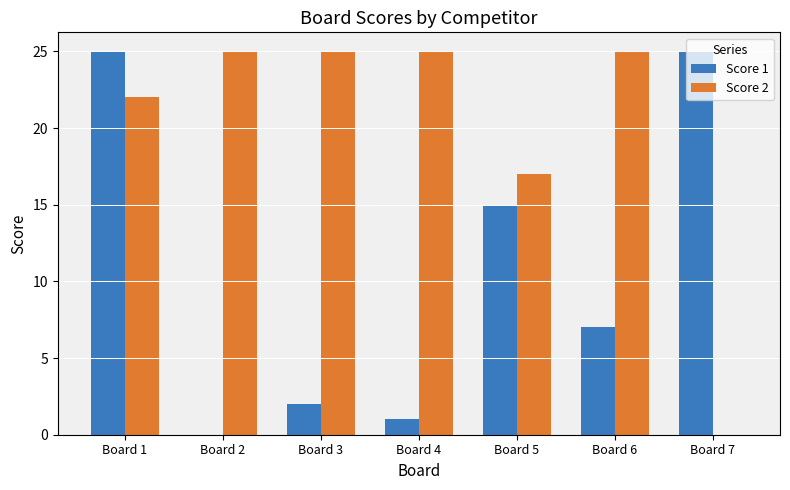

What is the maximum value shown in the chart?

25